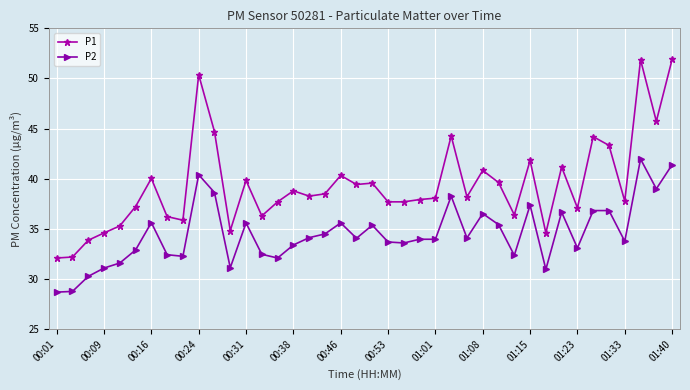

Which series has the largest range (max minus min)?

P1